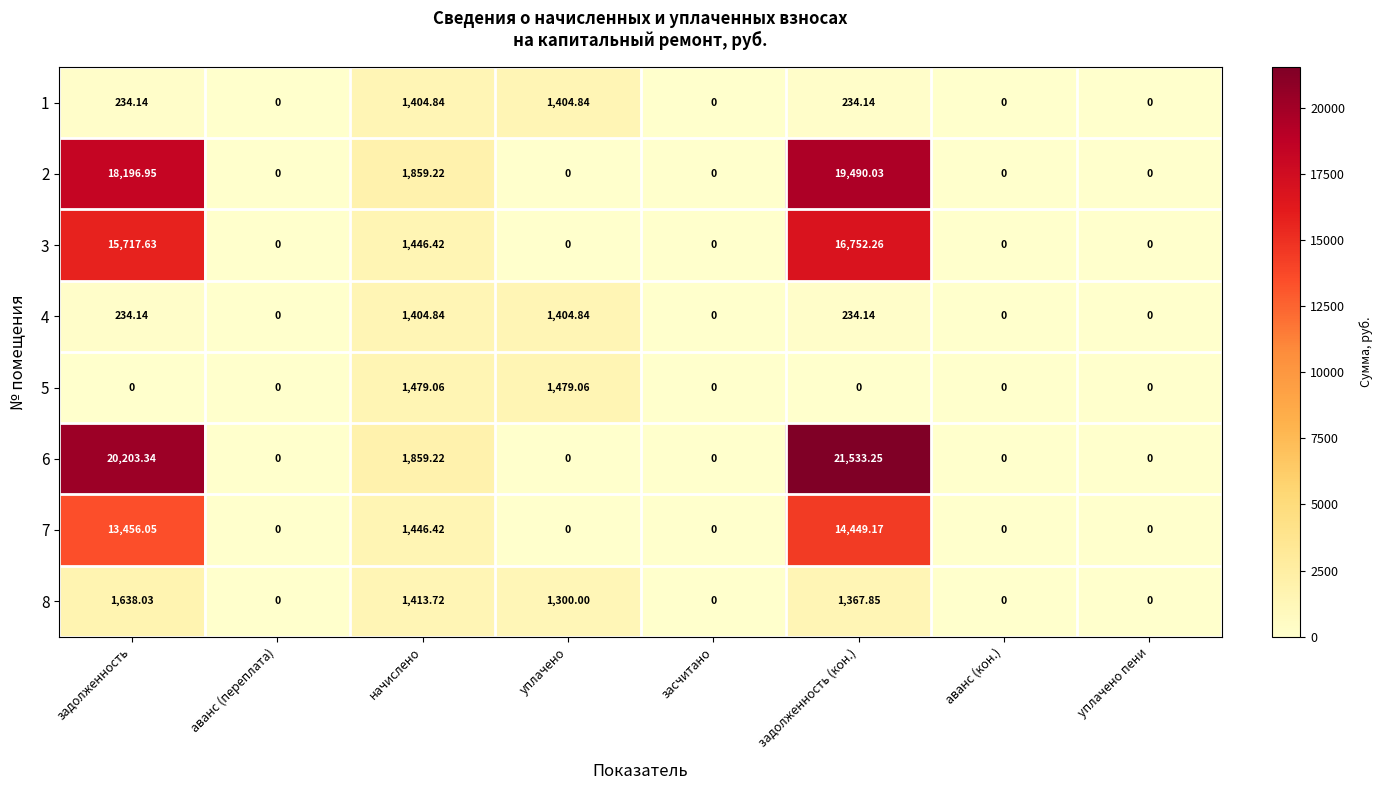

Where does the 1 series first go above 234?

задолженность